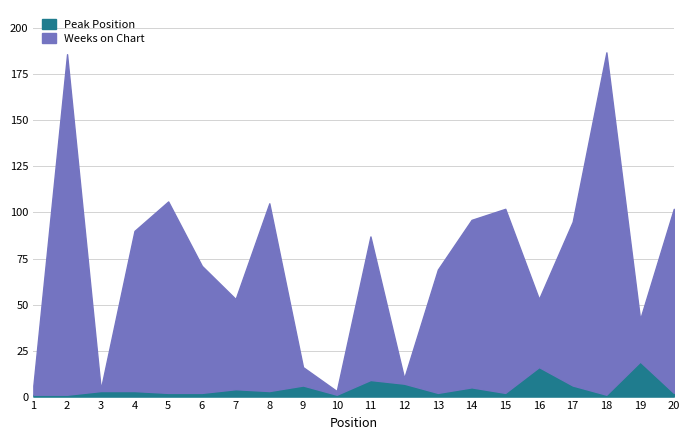

Is it true that Weeks on Chart equals 7 at 1?

False